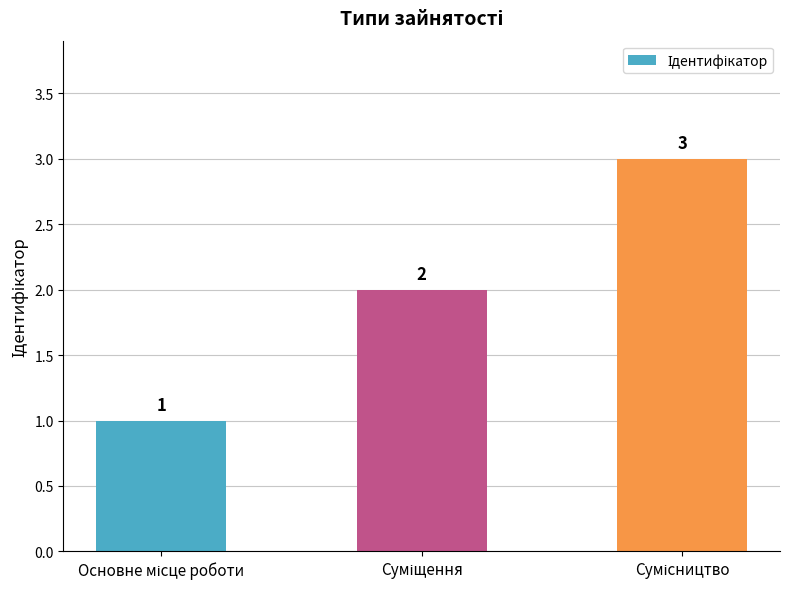

What is the average value?

2